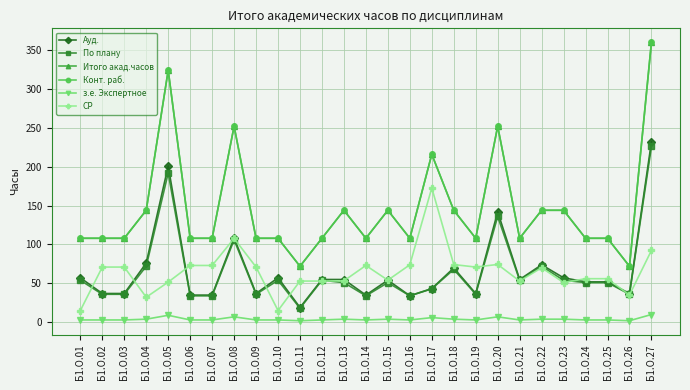

At which label does Итого акад.часов first exceed 108?

Б1.О.04